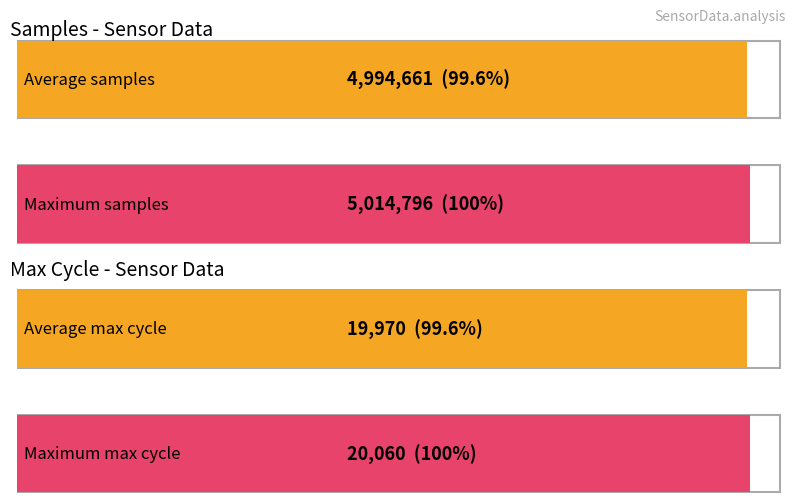

What are all the series names shown in the legend?

Samples, Max_cycle